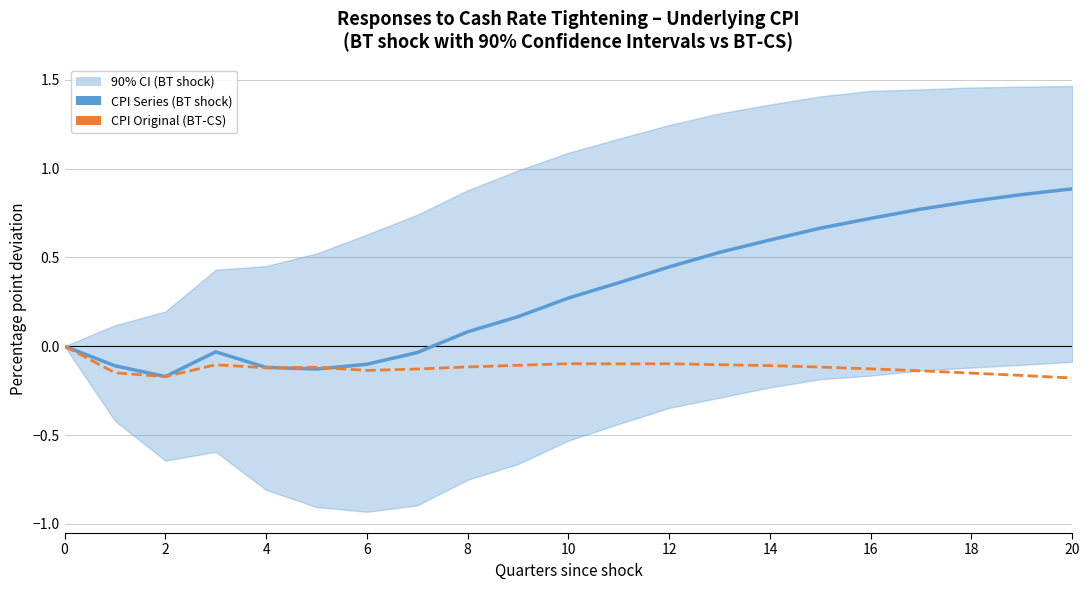

Which series has the widest spread of values?

CPI Series (BT shock)